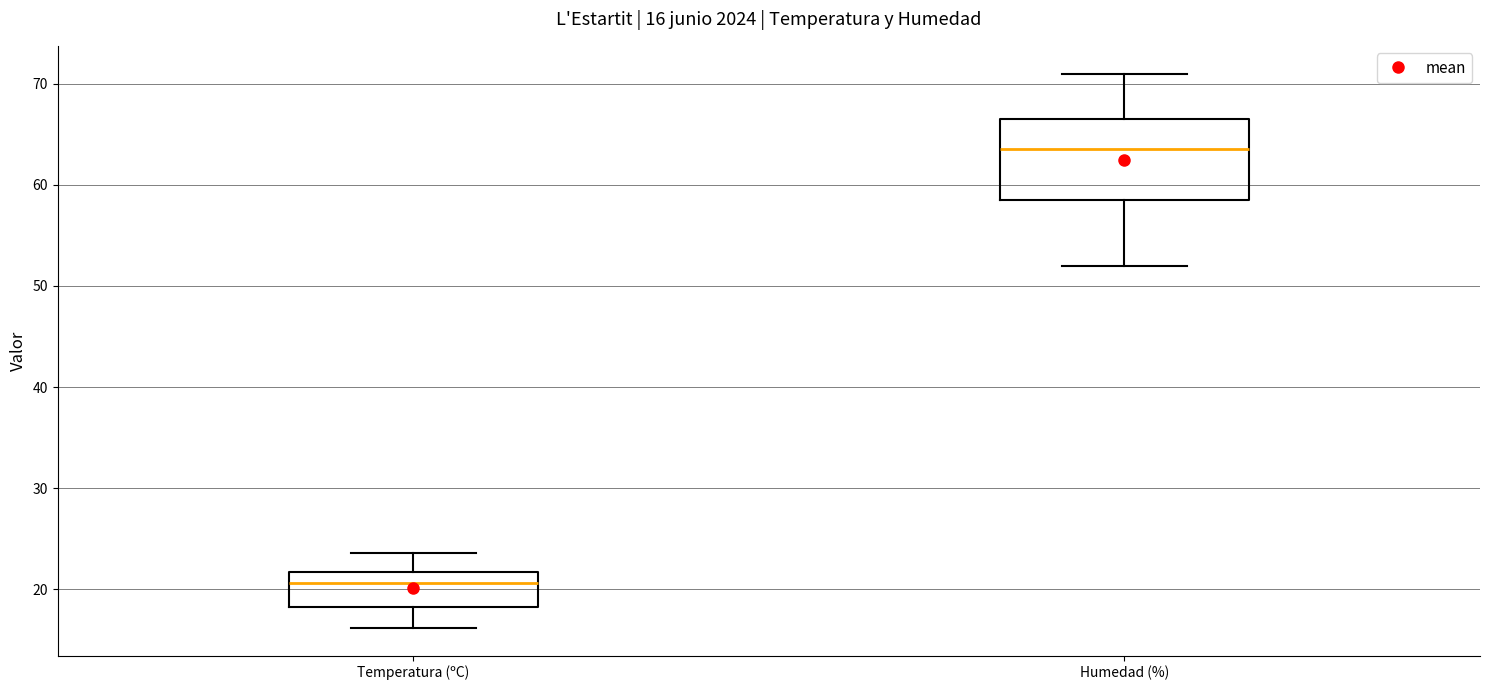

Which box is the tallest, from its lower edge to its upper edge?

Humedad (%)